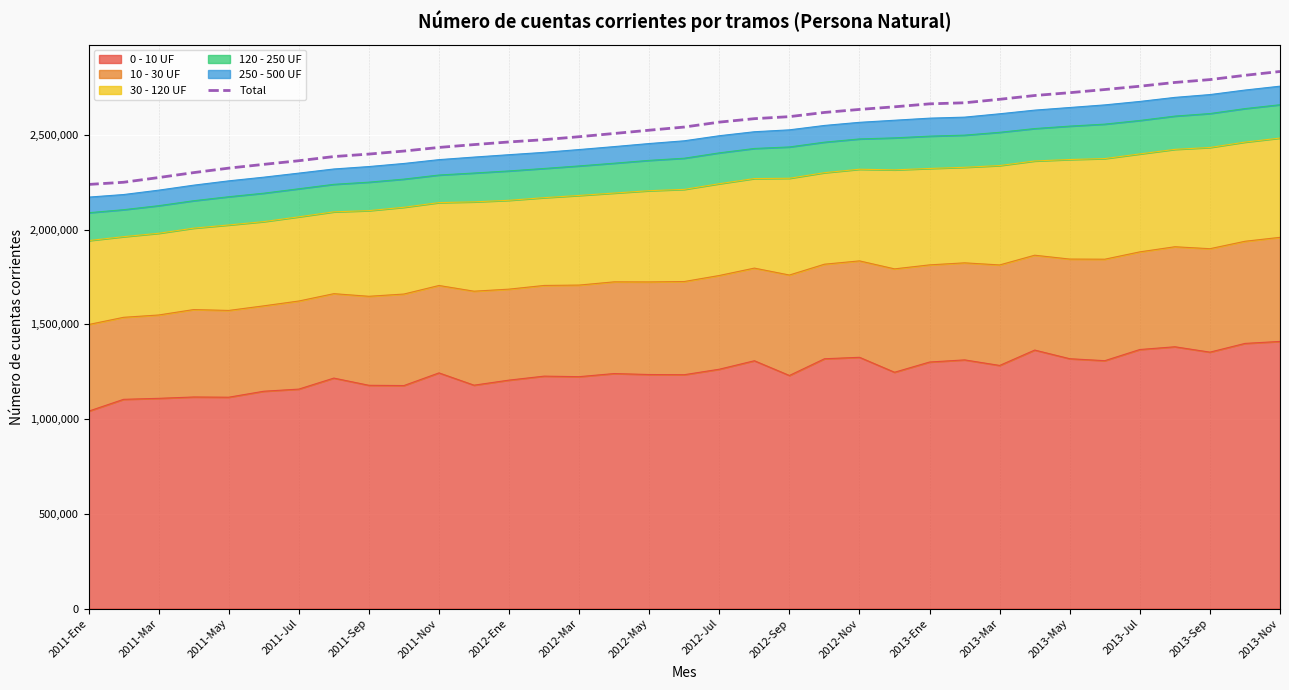

What is the difference between the second highest and second lowest values?

564531